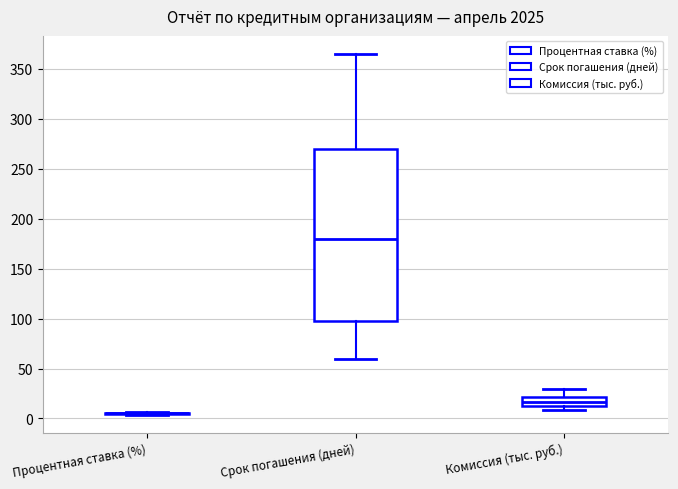

Which box is the tallest, from its lower edge to its upper edge?

Срок погашения (дней)